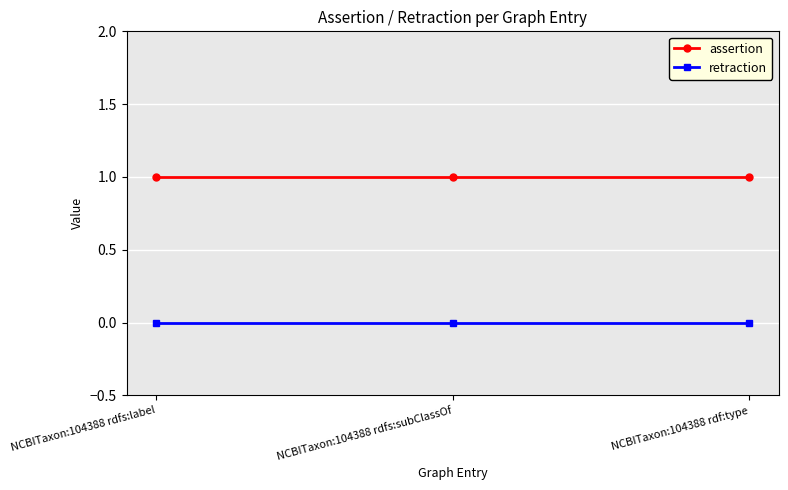

What is the value of the assertion point at the 3rd from the left?

1